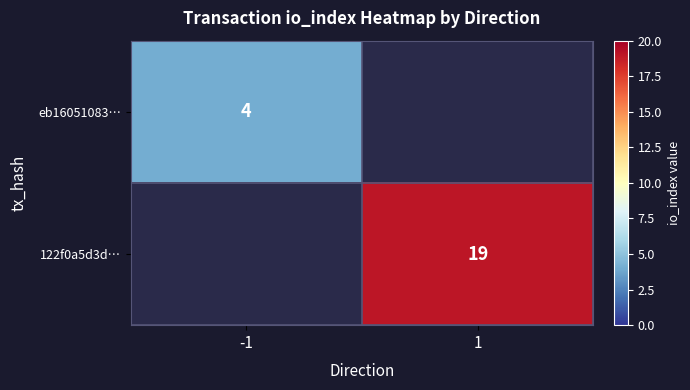

Is the value of eb16051083… at -1 greater than the value of 122f0a5d3d… at 1?

No